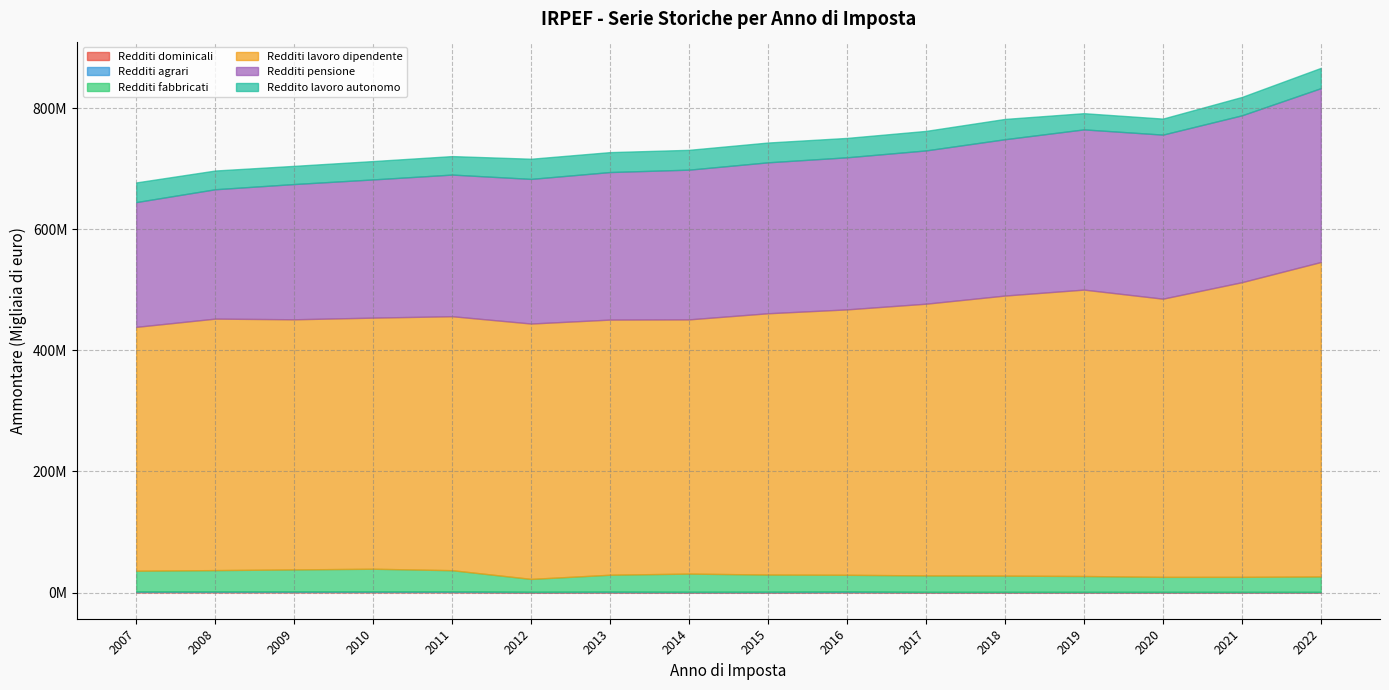

Which series has the largest total across all categories?

Redditi lavoro dipendente